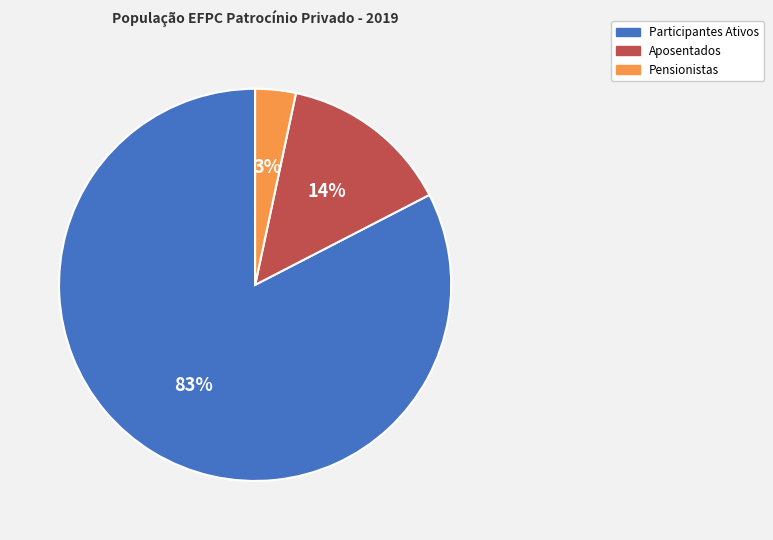

Does Participantes Ativos represent more than half of the total?

Yes